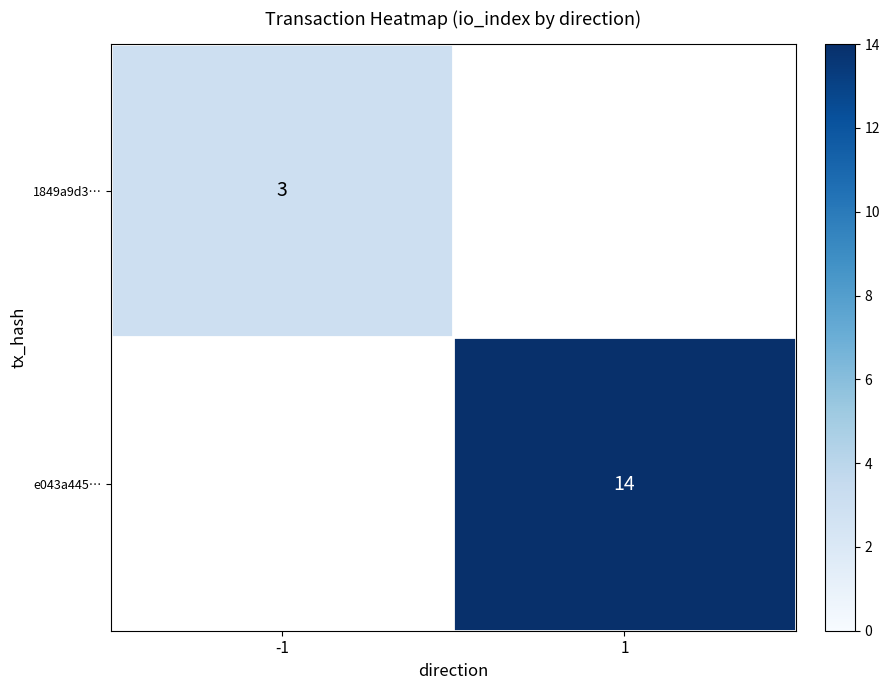

Is it true that 1849a9d3… equals 3 at -1?

True